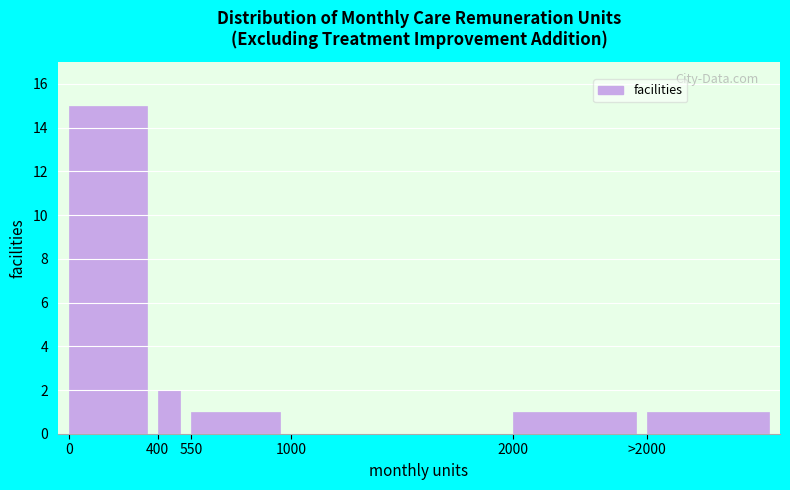

Reading left to right, list all the values displayed in this chart.

0=15	400=2	550=1	1000=0	2000=1	>2000=1